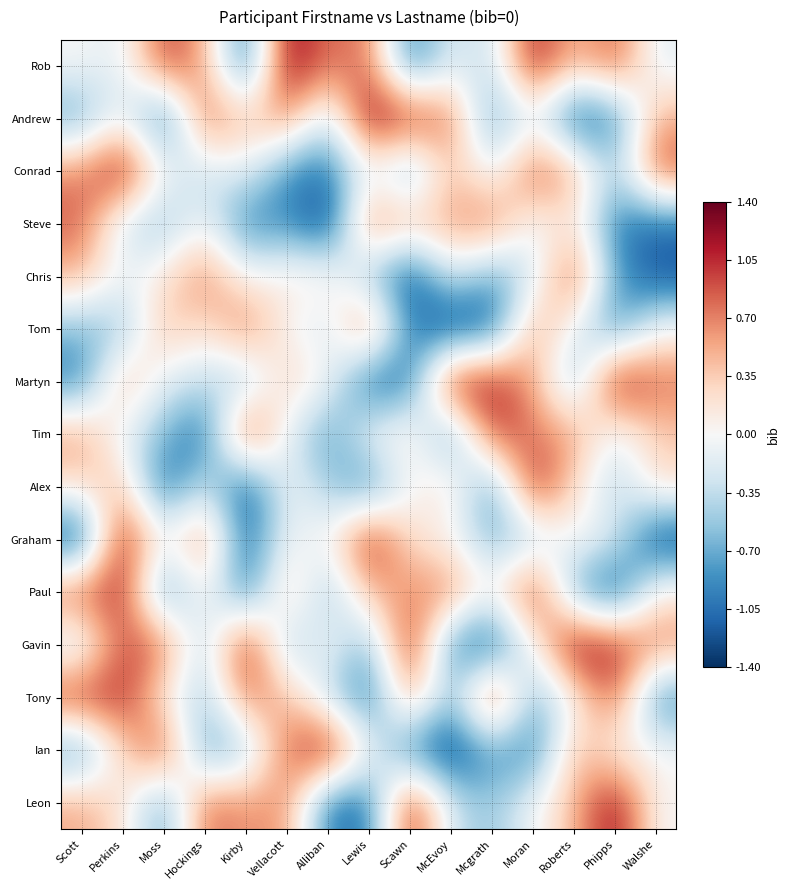

Rank the series by their maximum value, from highest to lowest.

Gavin, Rob, Ian, Andrew, Martyn, Conrad, Graham, Leon, Tony, Alex, Paul, Tim, Chris, Tom, Steve